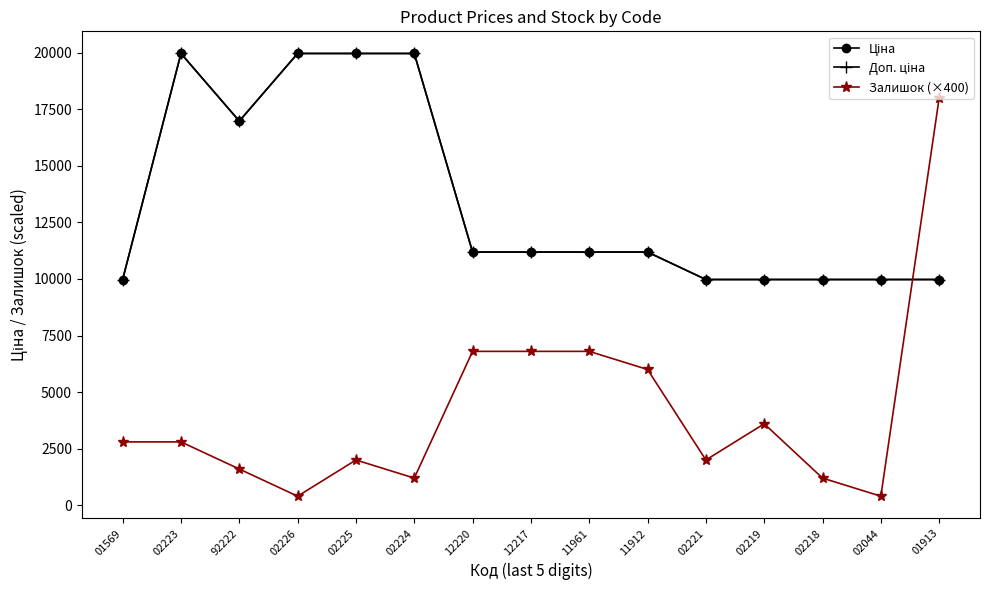

How many lines are shown in the chart?

3